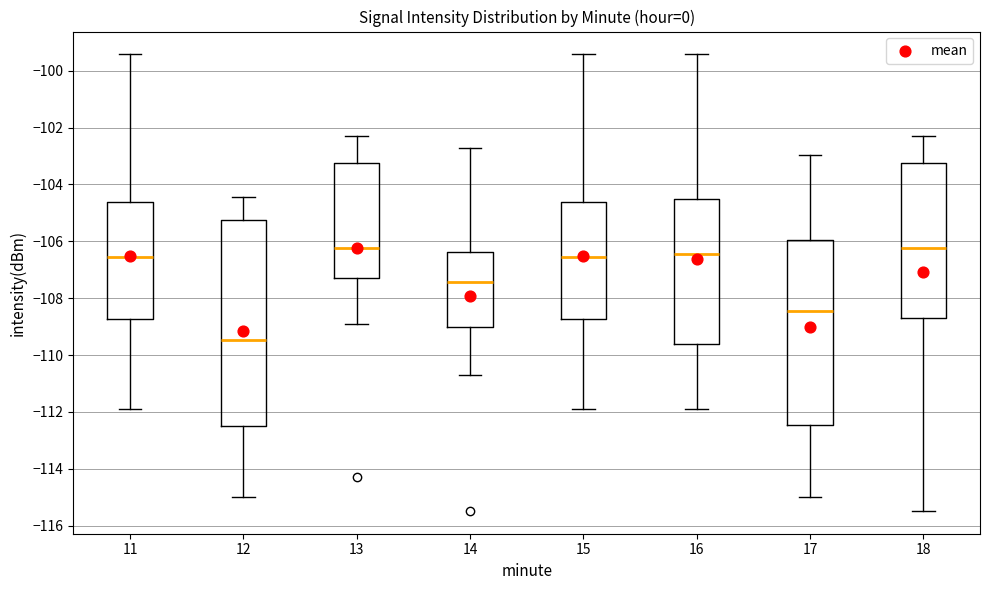

Which box is the tallest, from its lower edge to its upper edge?

12